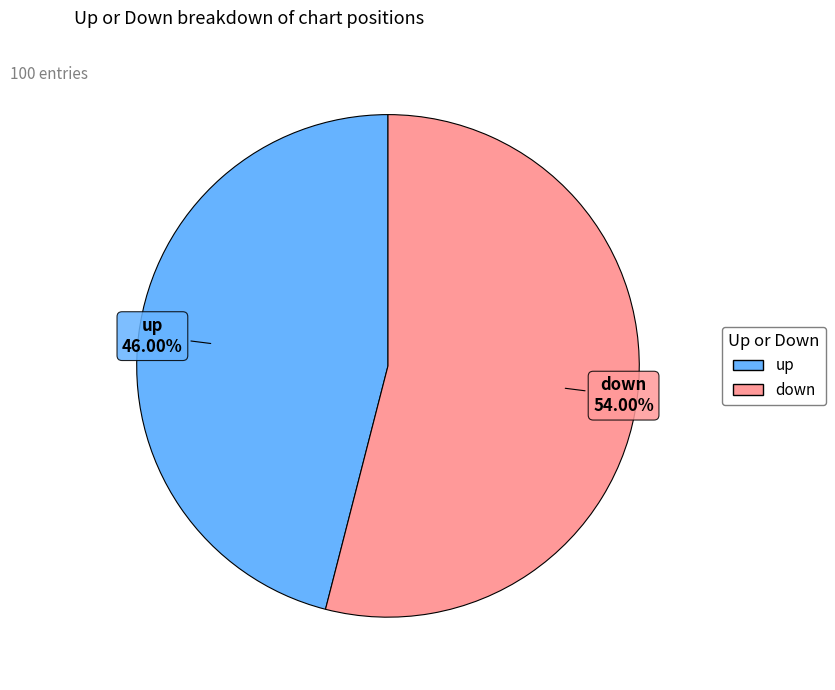

Which has a higher value, down or up?

down